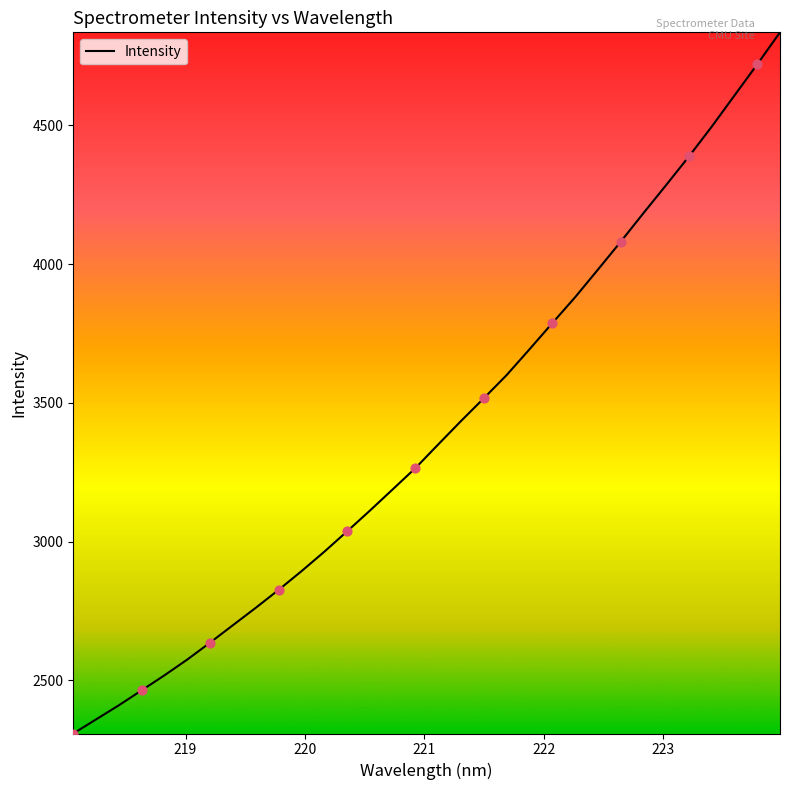

What is the smallest value displayed?

2308.5